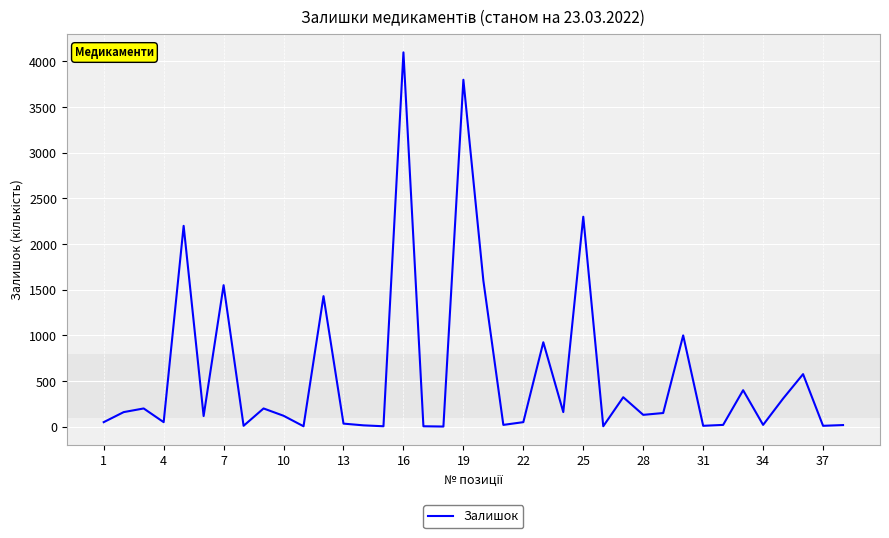

How many lines are shown in the chart?

1